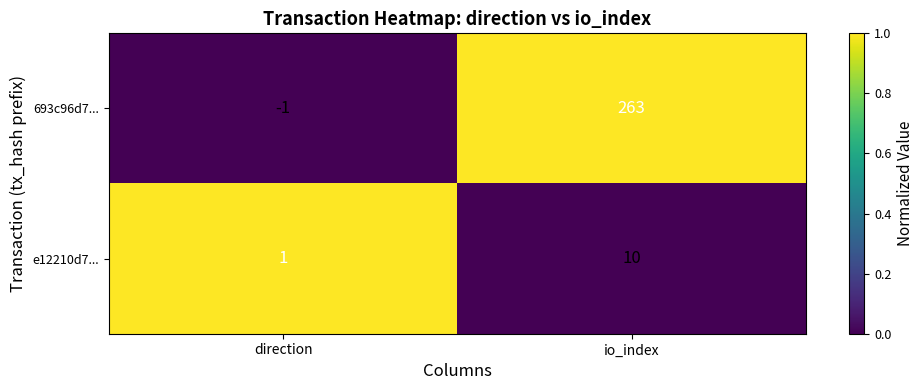

Reading left to right, list all the values displayed in this chart.

693c96d7...: -1	263
e12210d7...: 1	10